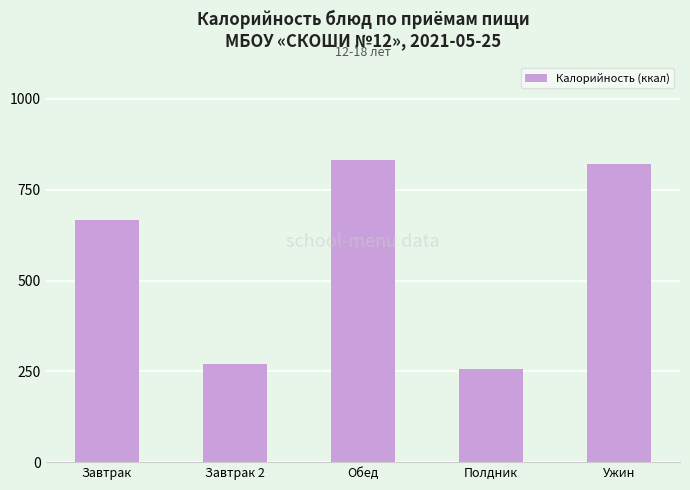

How many categories are shown in the chart?

5